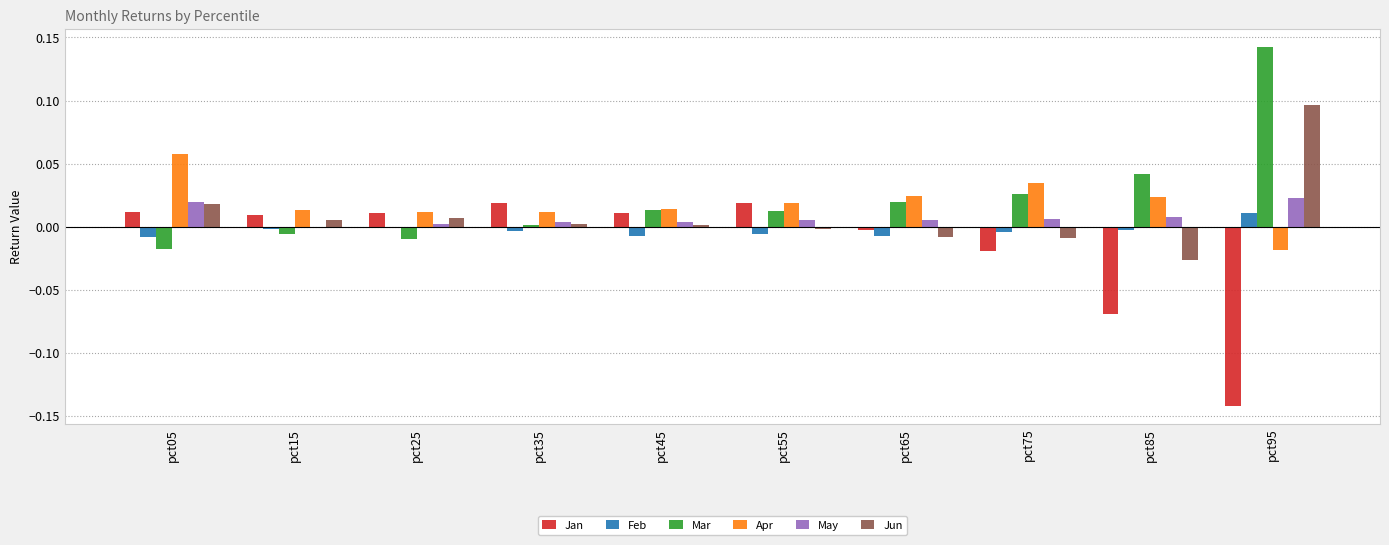

How many groups of bars are there?

10